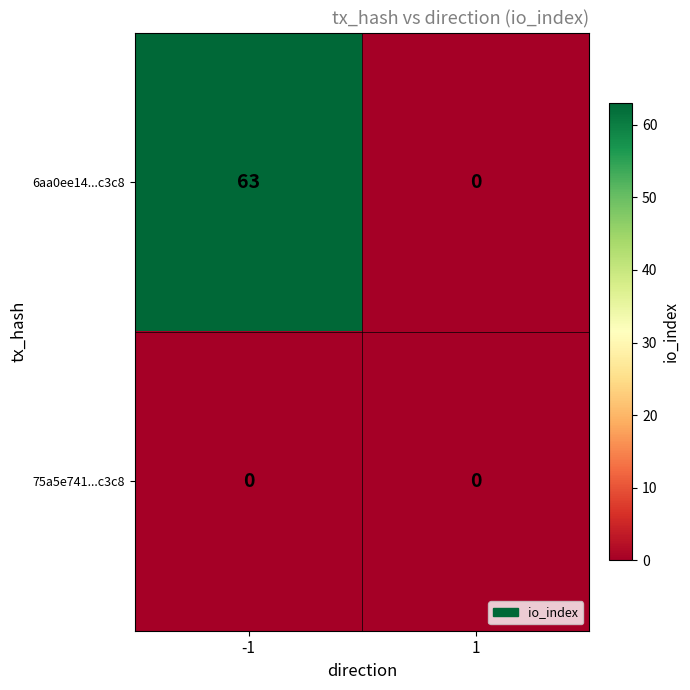

Is it true that 6aa0ee14...c3c8 equals 63 at -1?

True